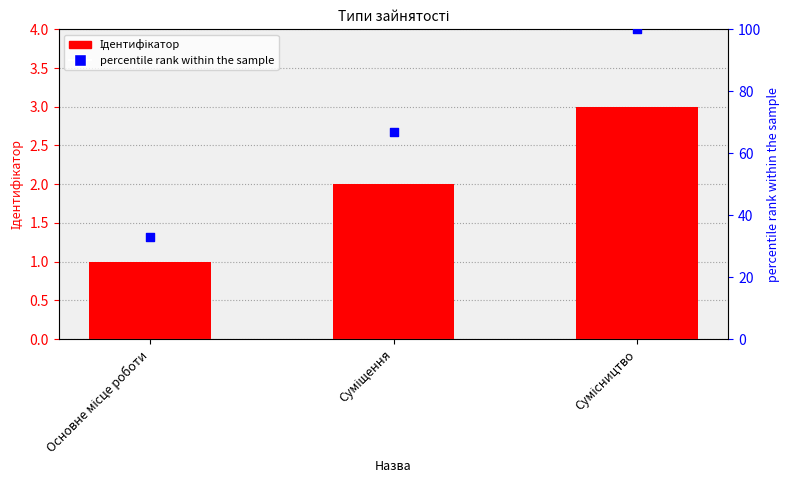

Which series contains the lowest Y value?

Ідентифікатор